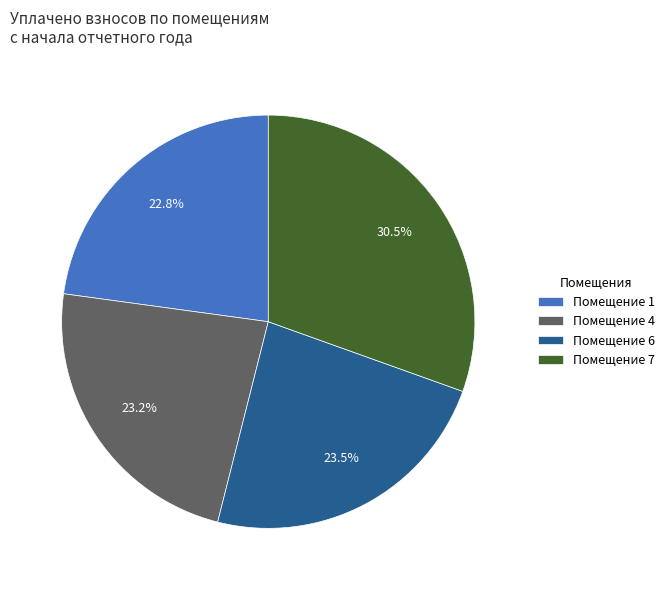

Combined, do Помещение 4 and Помещение 7 account for over 50%?

Yes